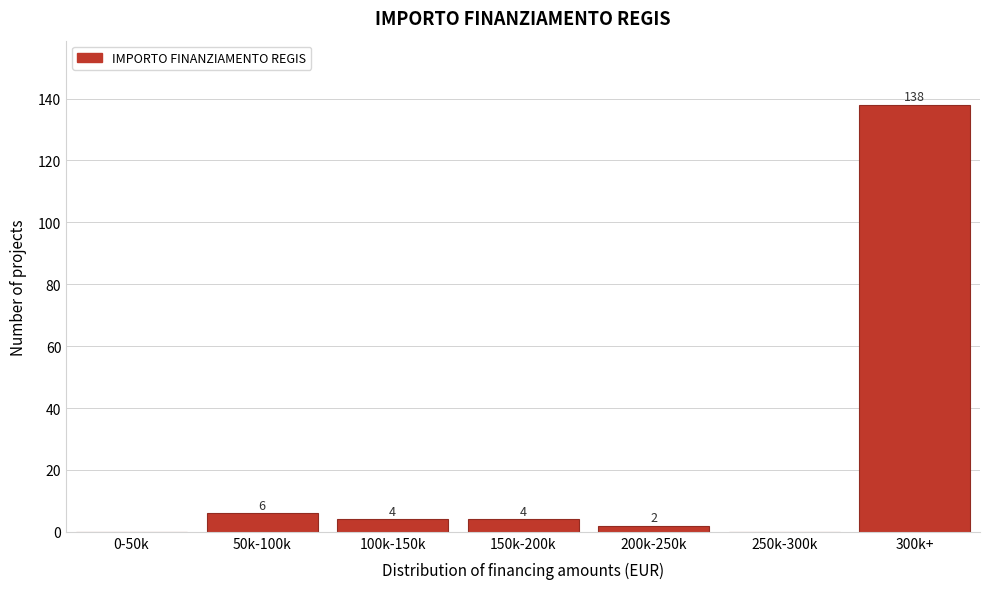

Reading right to left, list all the values displayed in this chart.

300k+=138	250k-300k=0	200k-250k=2	150k-200k=4	100k-150k=4	50k-100k=6	0-50k=0